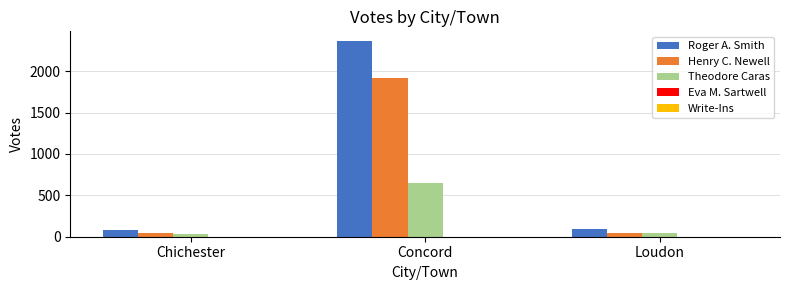

Is it true that Henry C. Newell equals 886 at Concord?

False